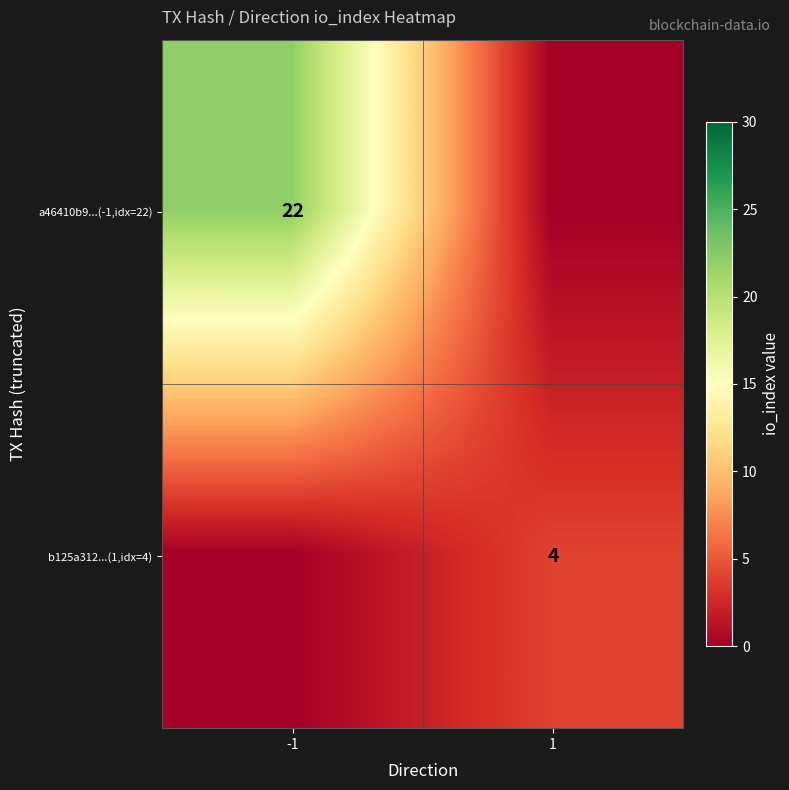

At how many categories does at least one series exceed 0?

2